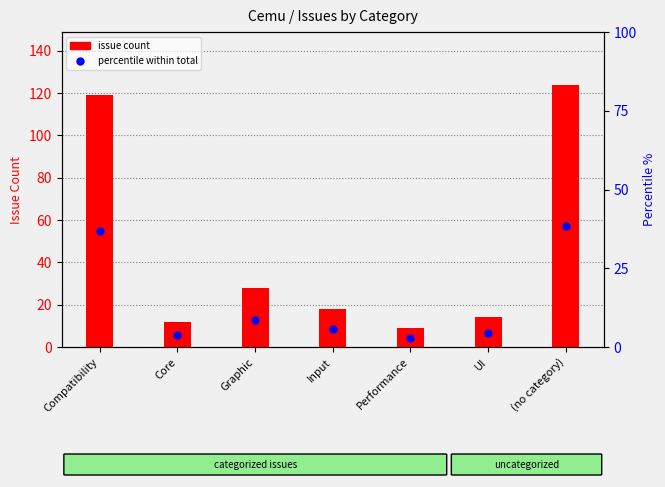

At which category is the sum across all series the highest?

(no category)